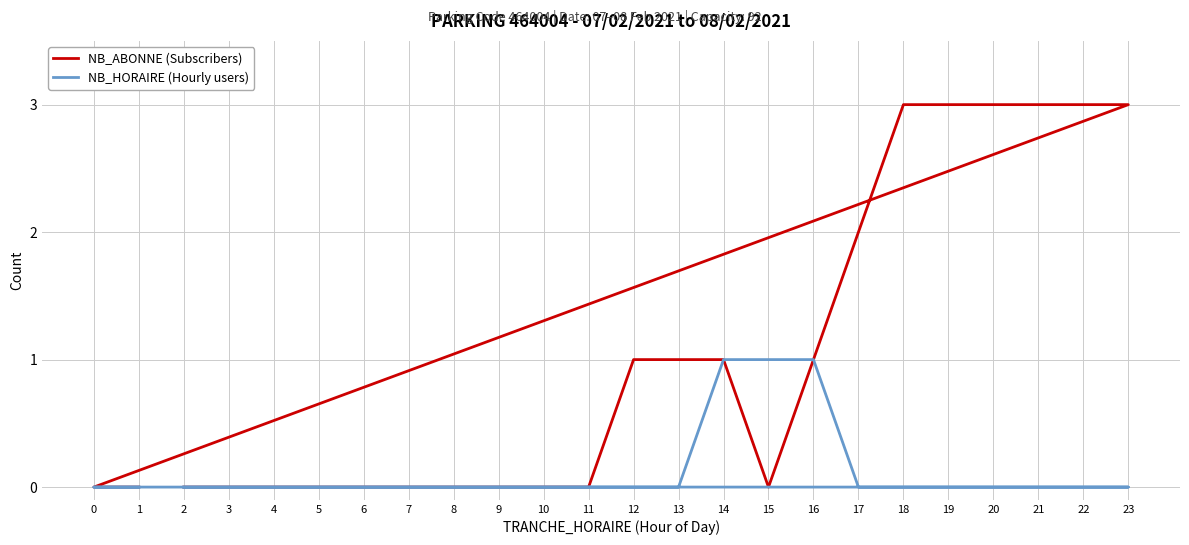

Which category has the lowest value across all series?

2